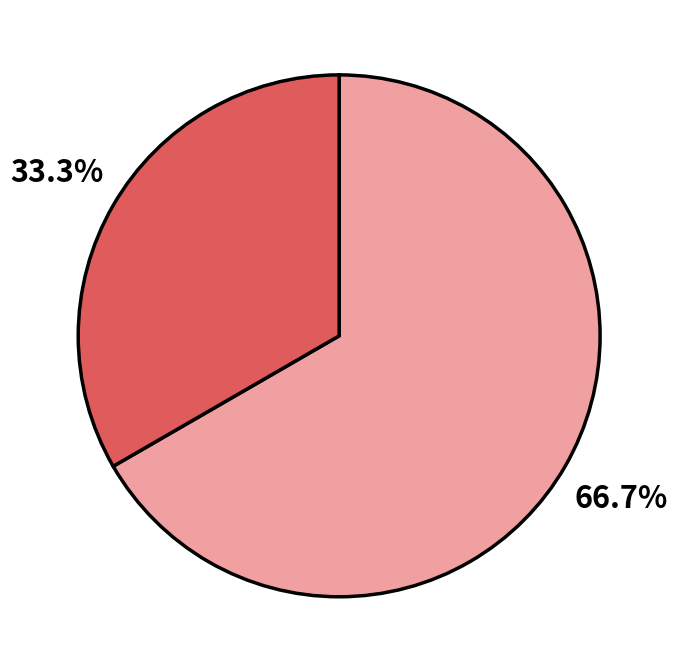

Does any single category account for the majority?

Yes